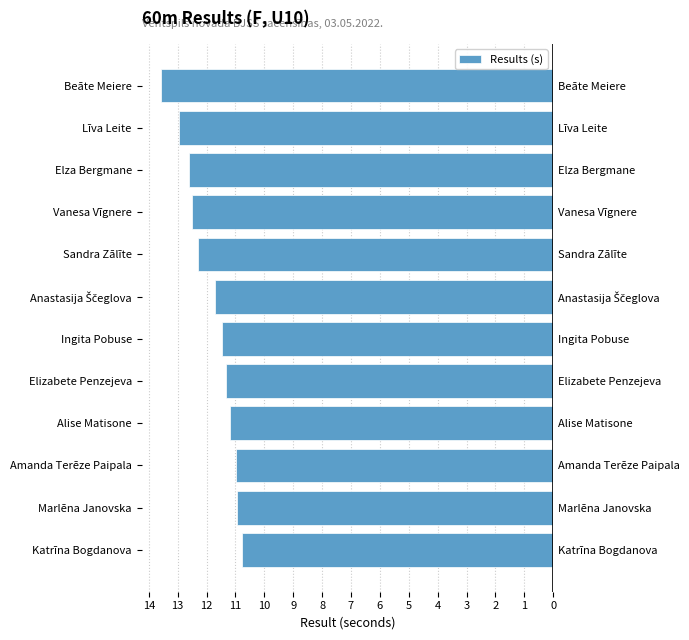

The value at Marlēna Janovska is -3.6. True or false?

False